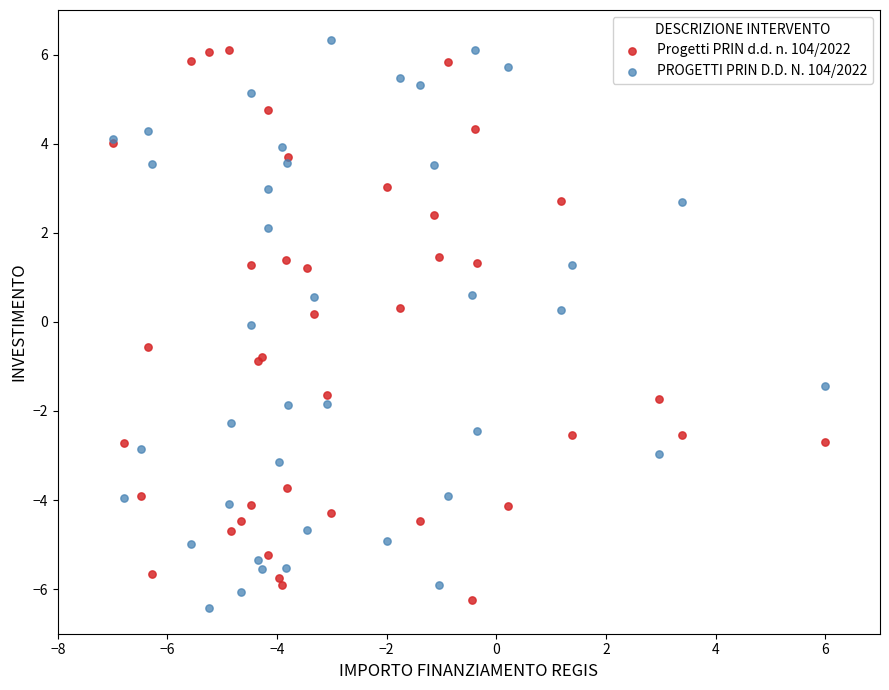

Which series reaches the minimum Y coordinate?

PROGETTI PRIN D.D. N. 104/2022